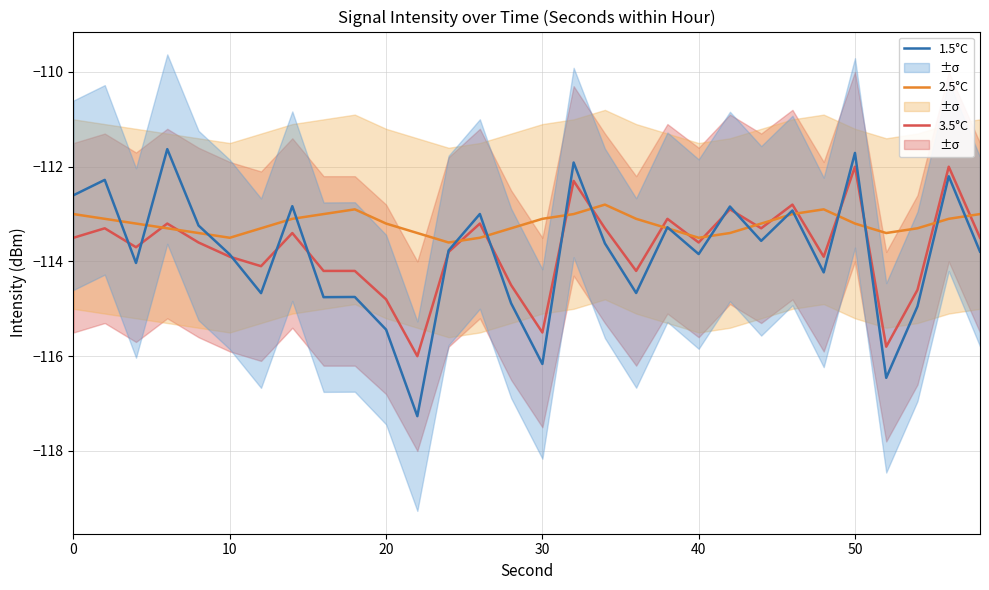

What is the lowest value of the 2.5°C series?

-113.6